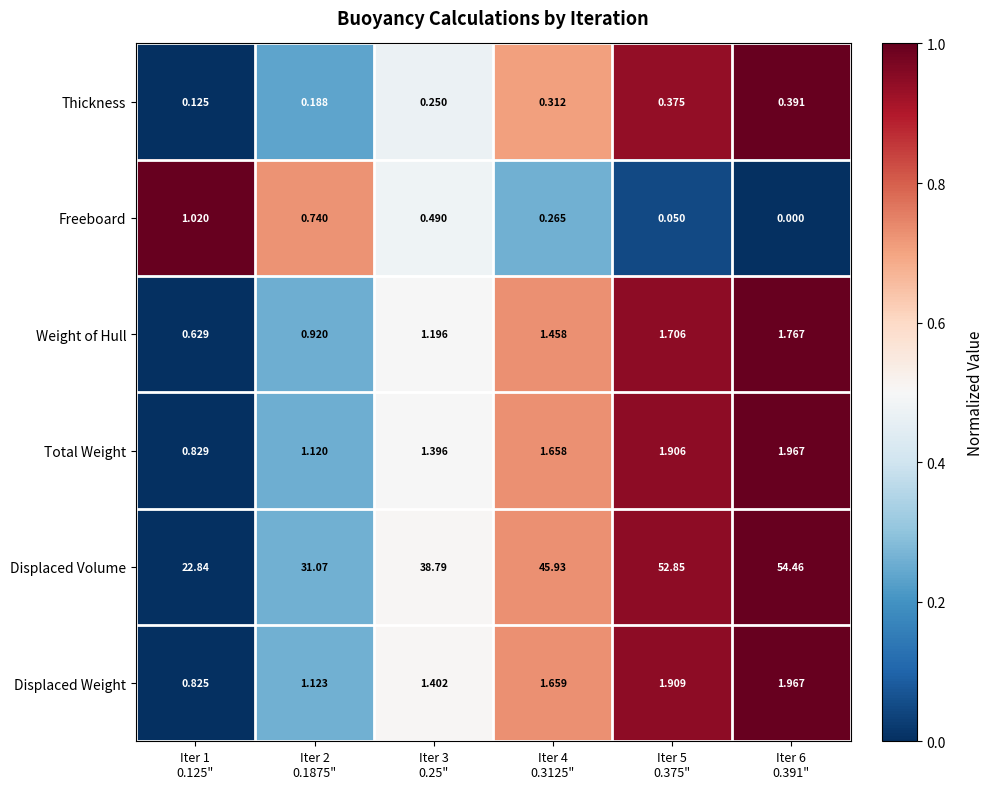

Which series has the widest spread of values?

Displaced Volume